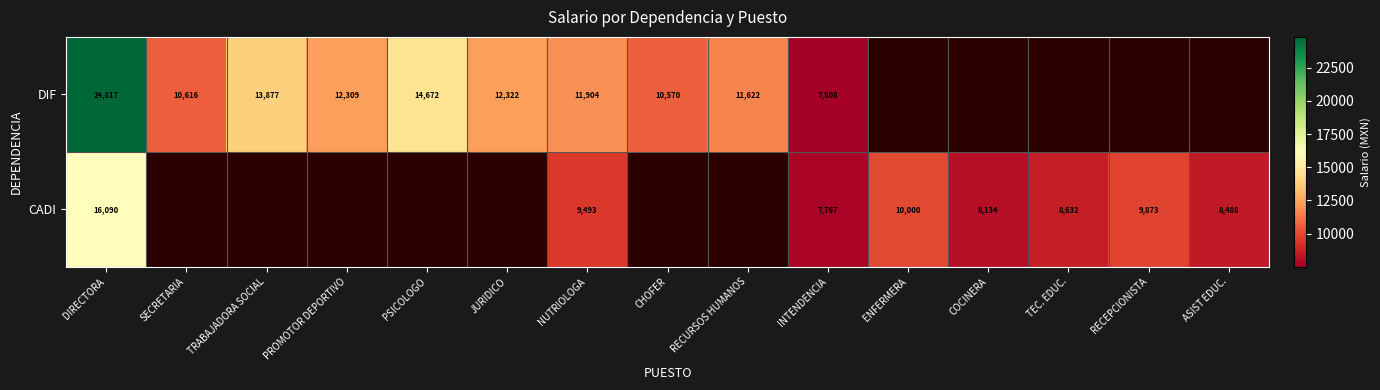

At which category is the sum across all series the highest?

DIRECTORA